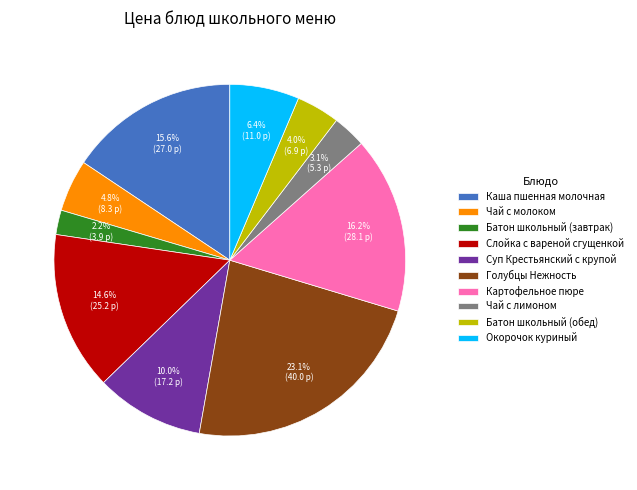

Is the sum of Суп Крестьянский с крупой and Батон школьный (завтрак) greater than half?

No